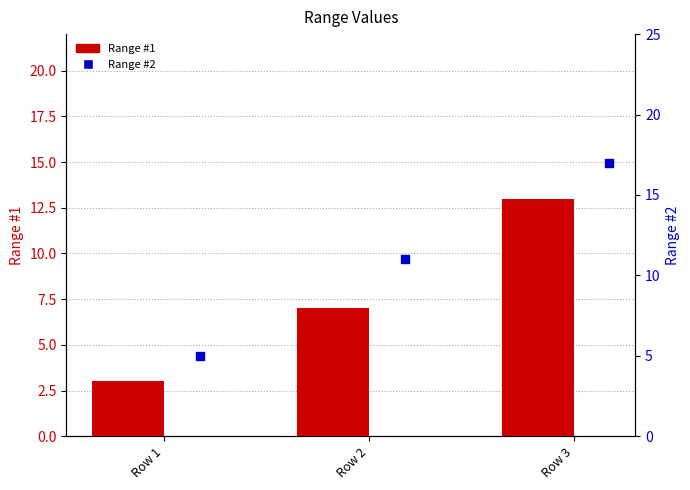

What are all the series names shown in the legend?

Range #1, Range #2